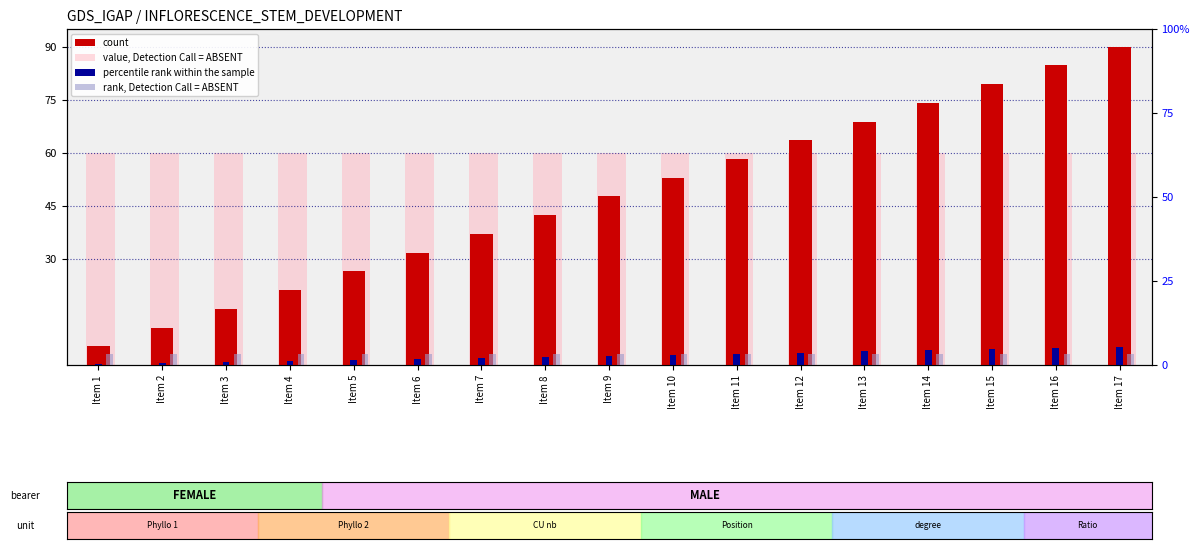

At which label does count reach its peak?

Item 17